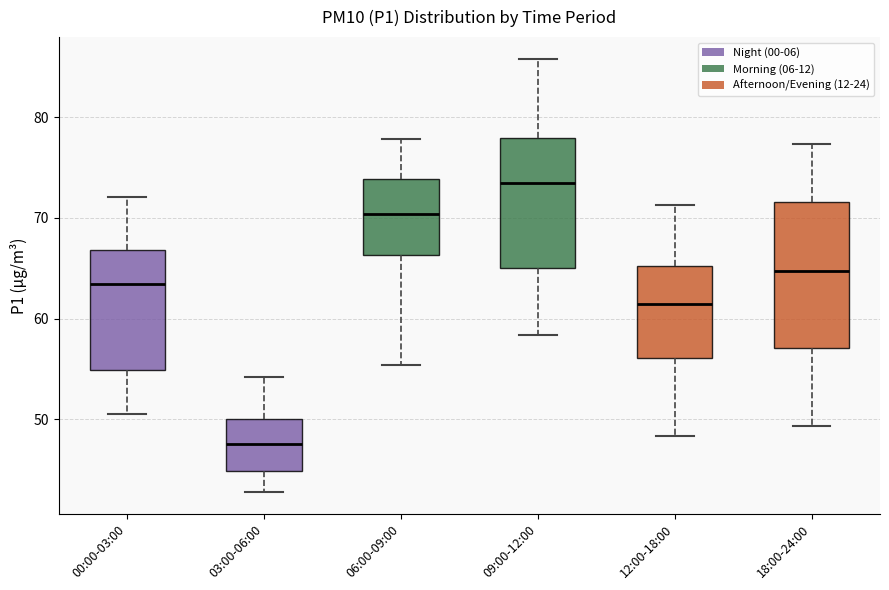

Reading left to right, transcribe this box plot: for each box, give where its median line is, the range the box spans, and where its two whiskers end, as read against the y-axis. The values are not printed on the chart, so give them approximately, as read against the axis.

00:00-03:00: median 63, box 55 to 67, whiskers 51 to 72
03:00-06:00: median 48, box 45 to 50, whiskers 43 to 54
06:00-09:00: median 70, box 66 to 74, whiskers 55 to 78
09:00-12:00: median 74, box 65 to 78, whiskers 58 to 86
12:00-18:00: median 61, box 56 to 65, whiskers 48 to 71
18:00-24:00: median 65, box 57 to 72, whiskers 49 to 77